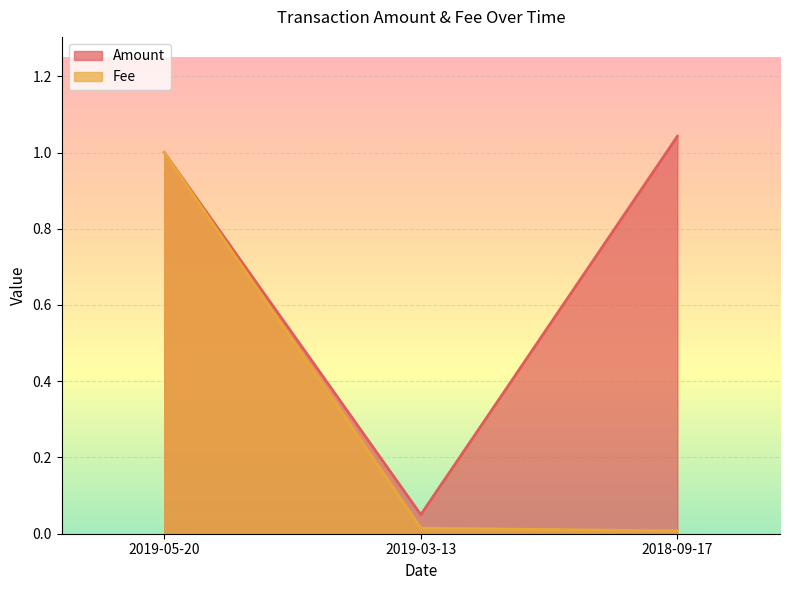

How many categories are shown in the chart?

3